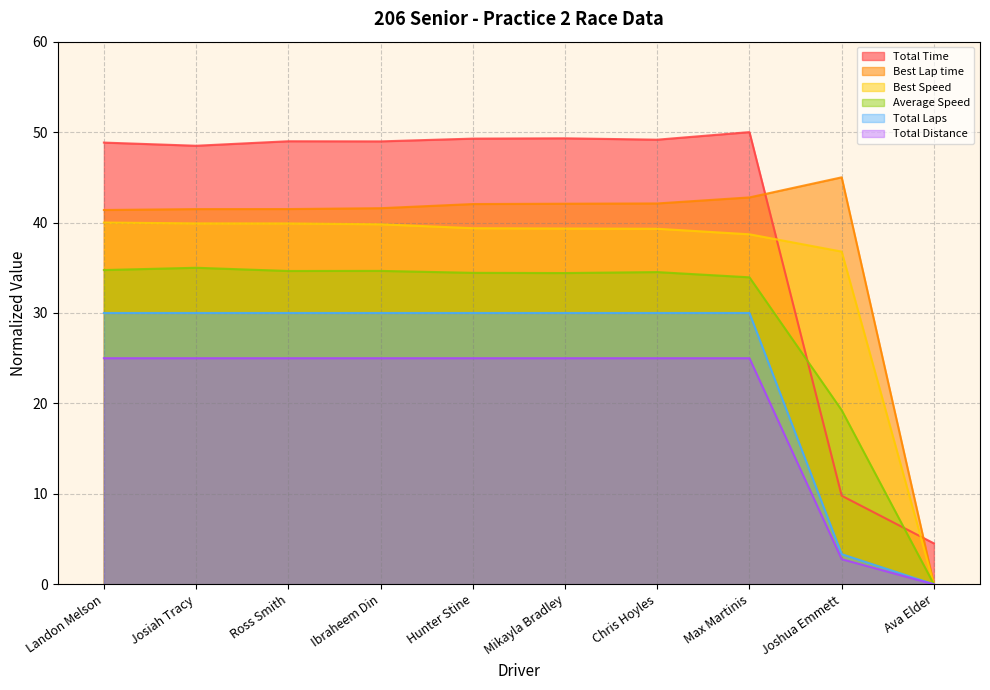

At which label is Best Lap time closest to 22?

Landon Melson